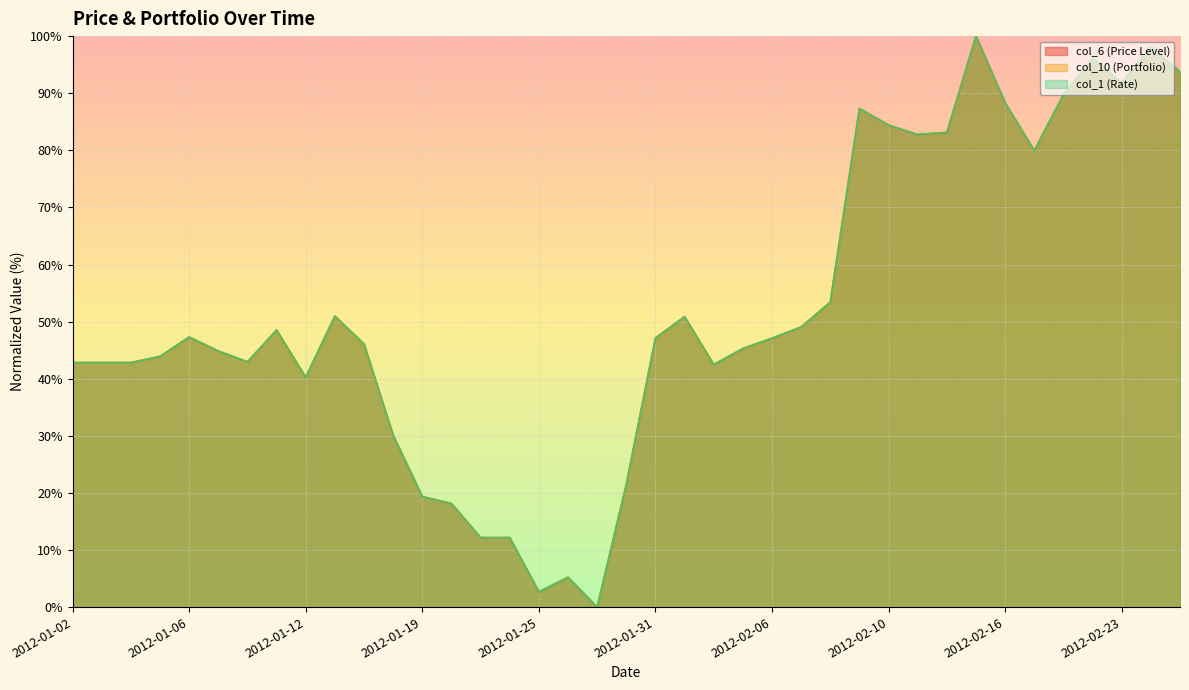

Between which two adjacent categories do col_10 (Portfolio) and col_1 (Rate) first intersect?

2012-01-30 and 2012-01-31